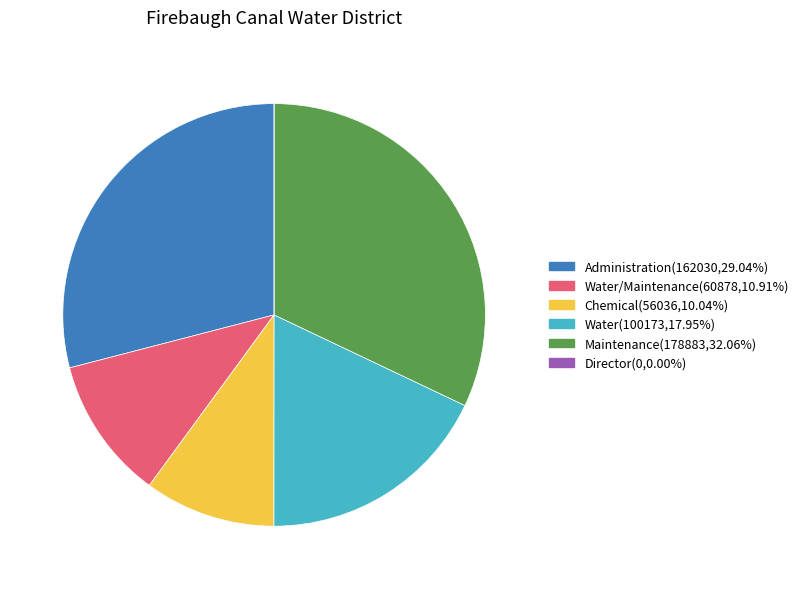

Is there any slice that represents more than half of the pie?

No